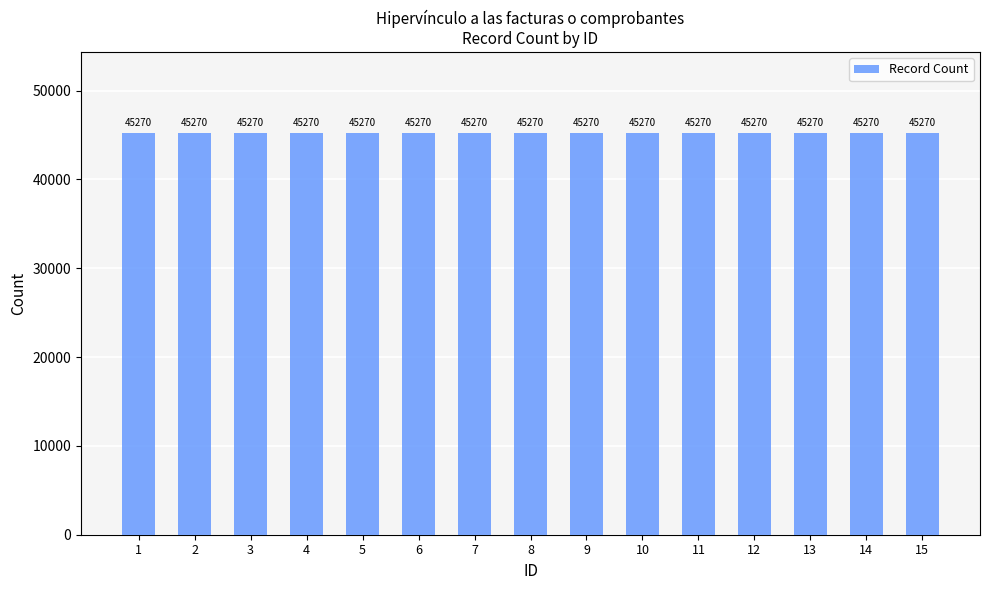

List the labels in order of Count value, largest first.

1, 2, 3, 4, 5, 6, 7, 8, 9, 10, 11, 12, 13, 14, 15